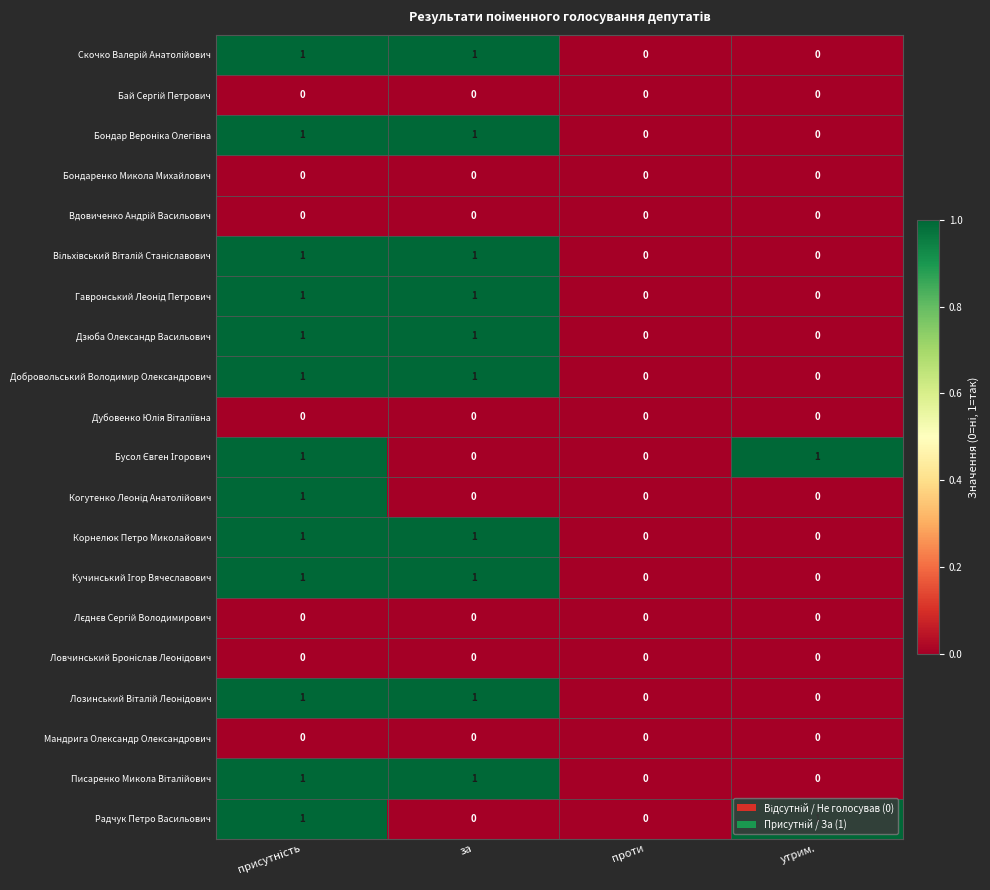

How many Корнелюк Петро Миколайович values are between 0 and 1?

4